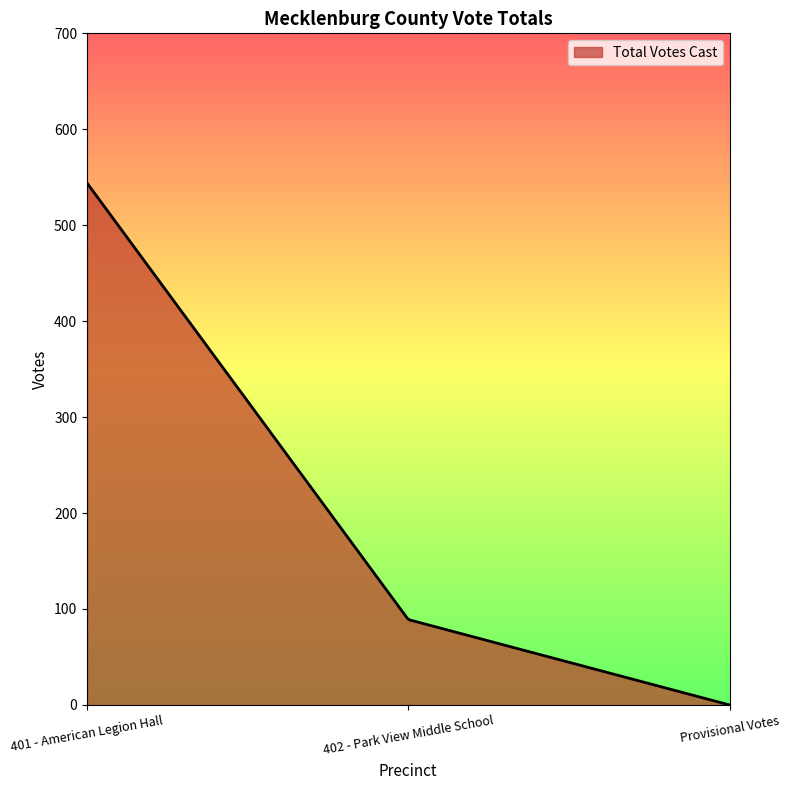

What is the difference between the maximum and minimum values?

544.0